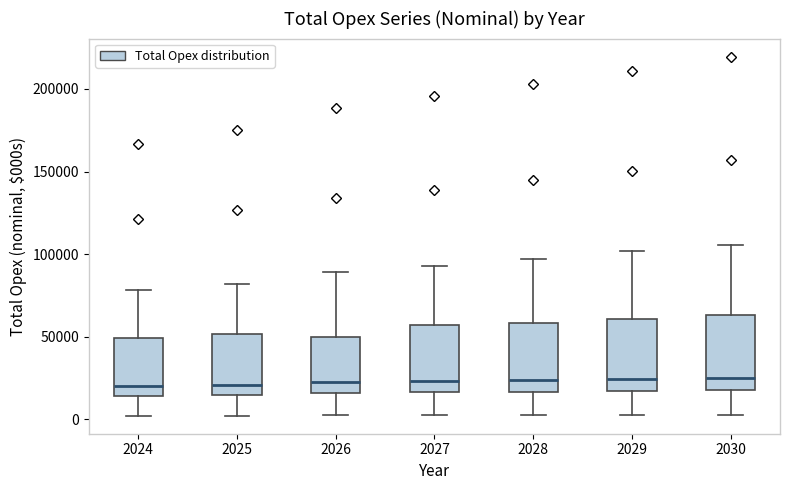

Reading left to right, read every box against the y-axis: the position of its median line, the range the box covers, and the ends of its whiskers. The values are not printed on the chart, so give them approximately, as read against the axis.

2024: median 20000, box 15000 to 50000, whiskers 0 to 80000
2025: median 20000, box 15000 to 50000, whiskers 0 to 80000
2026: median 20000, box 15000 to 50000, whiskers 0 to 90000
2027: median 25000, box 15000 to 55000, whiskers 5000 to 95000
2028: median 25000, box 15000 to 60000, whiskers 5000 to 95000
2029: median 25000, box 15000 to 60000, whiskers 5000 to 100000
2030: median 25000, box 20000 to 65000, whiskers 5000 to 105000